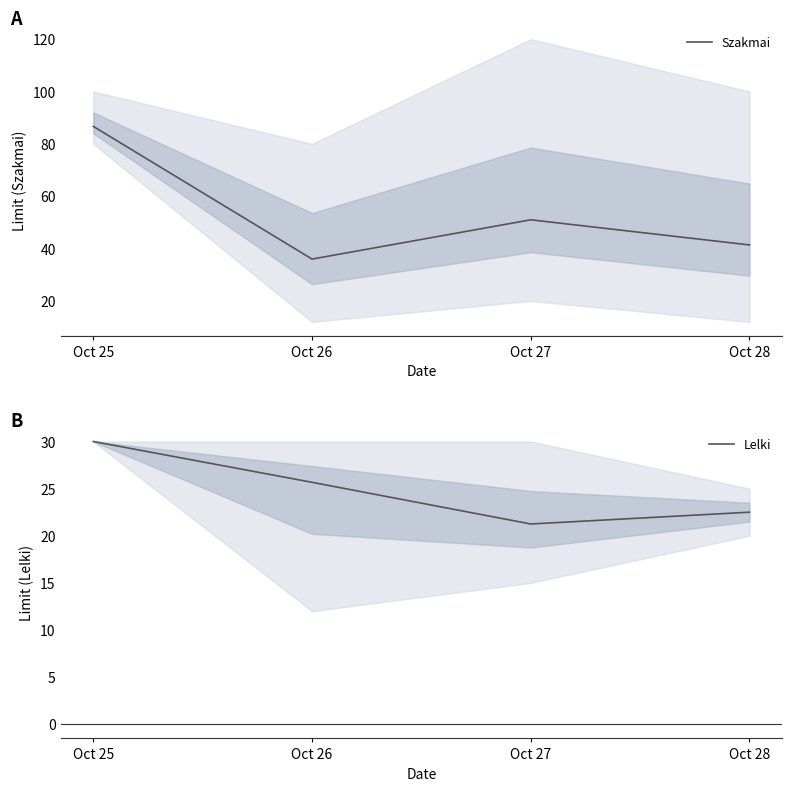

What is the value of the Szakmai point at the 1st from the left?

86.7